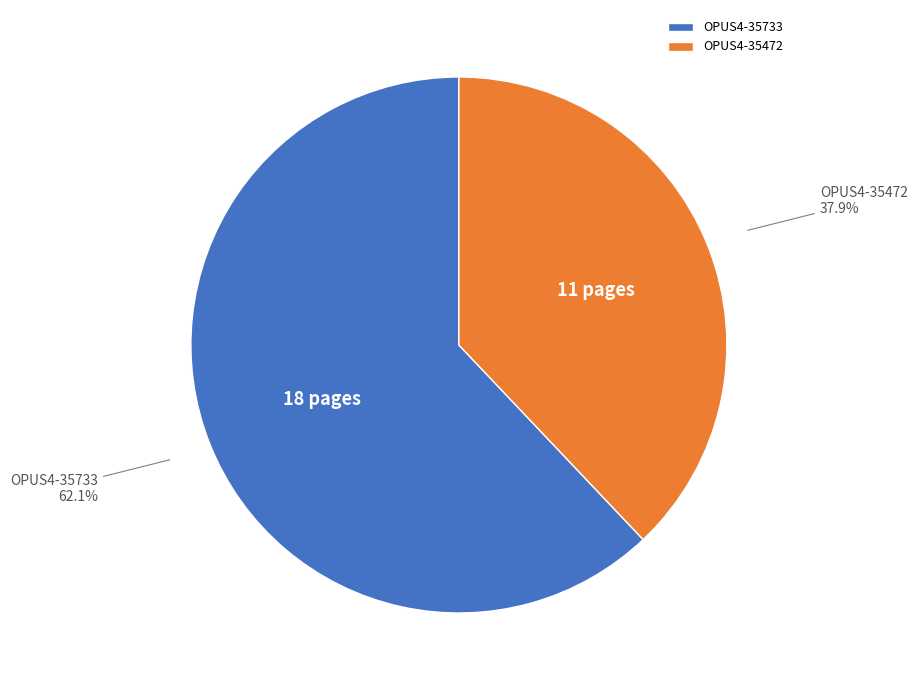

How much of the chart is everything except OPUS4-35733?

37.9%